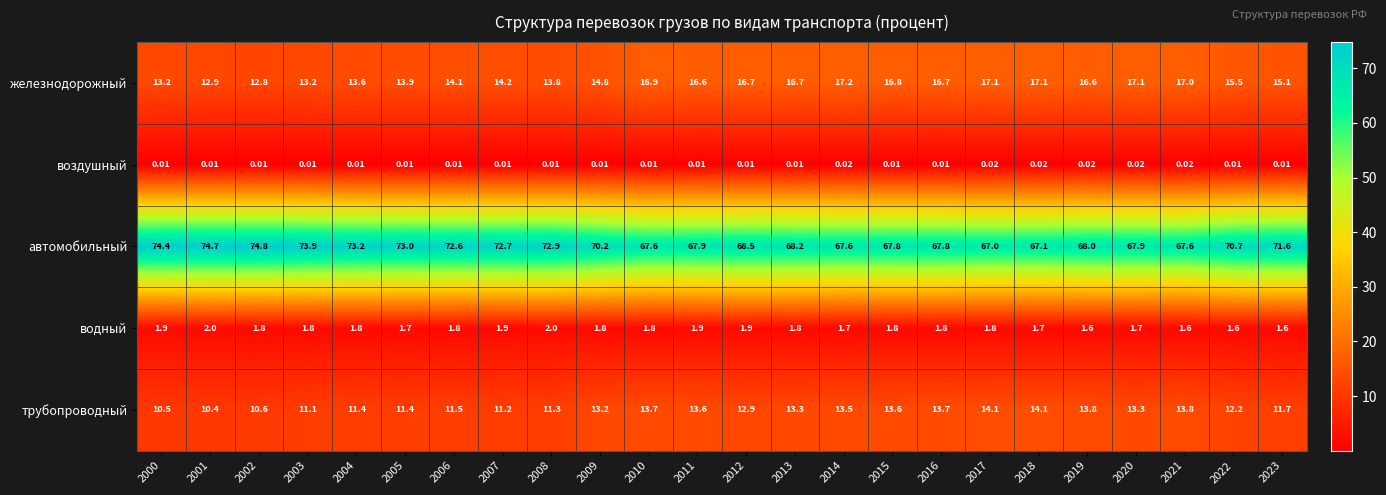

Which series has the largest range (max minus min)?

автомобильный